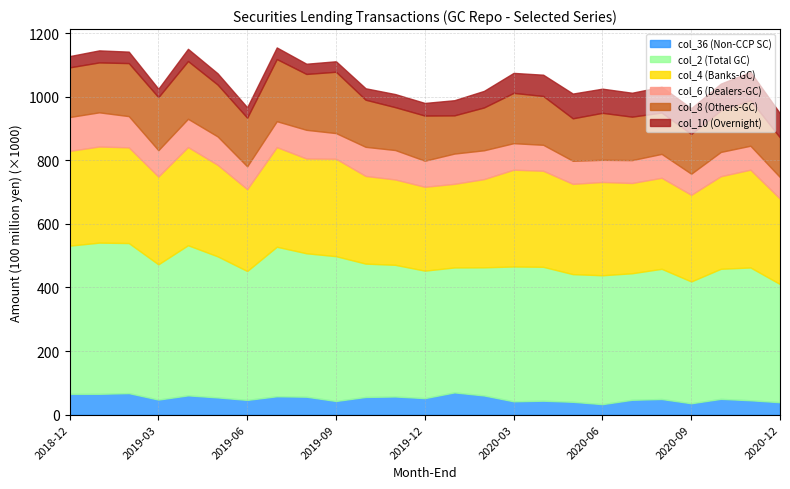

In col_2 (Total GC), how many points are higher than both neighbors (excluding endpoints)?

8